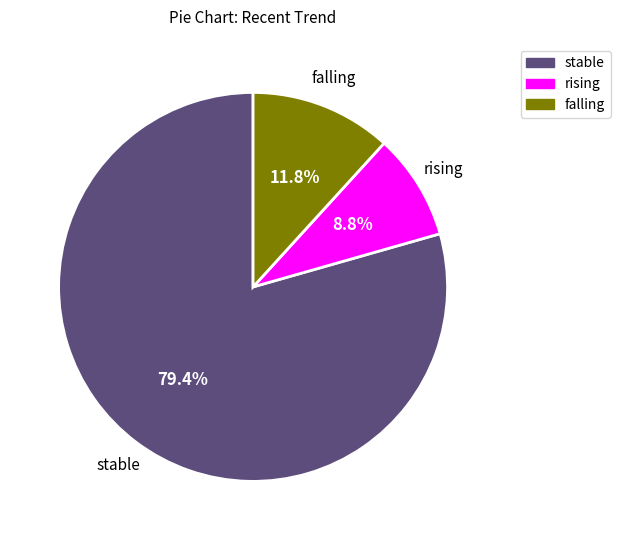

To the nearest percent, what is the difference between the largest and smallest slice percentages?

71%